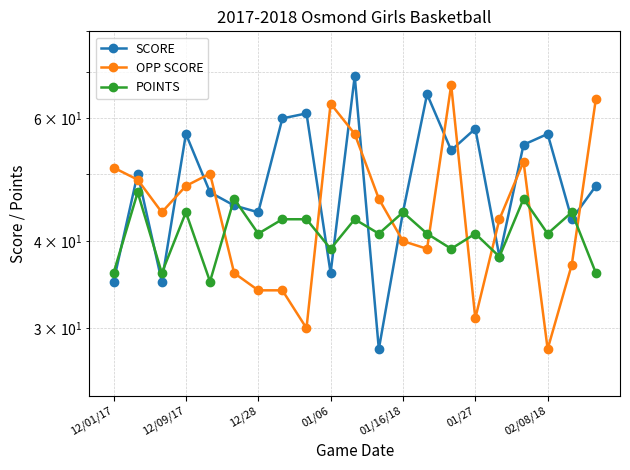

What is the sum of all SCORE values?

1029